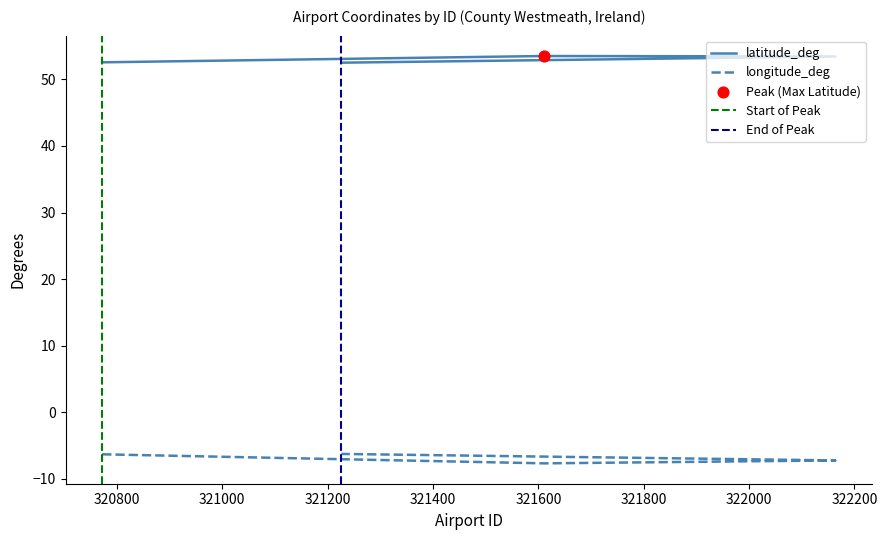

What are all the series names shown in the legend?

latitude_deg, longitude_deg